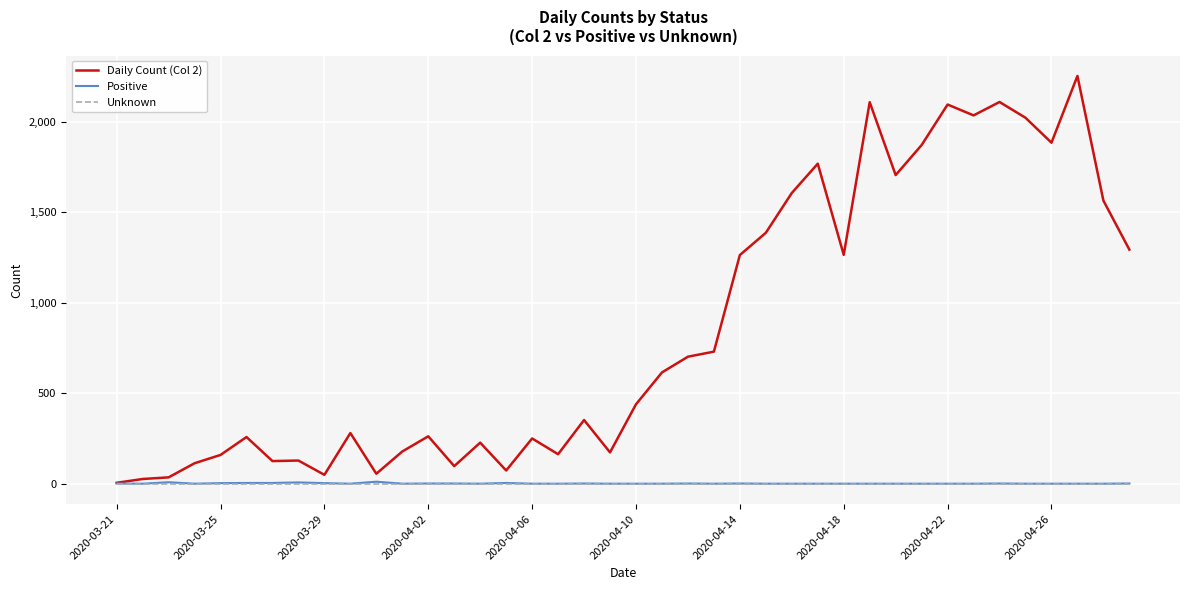

Which series has the largest range (max minus min)?

Daily Count (Col 2)